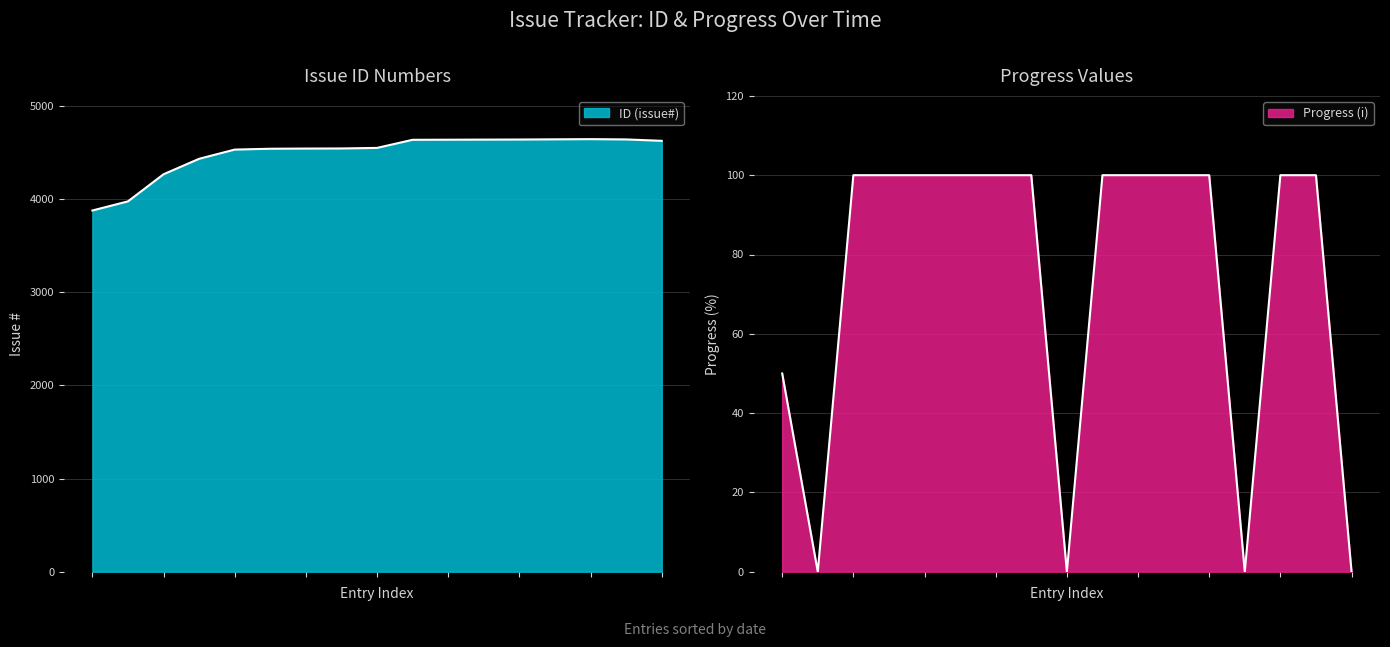

How many lines are shown in the chart?

2